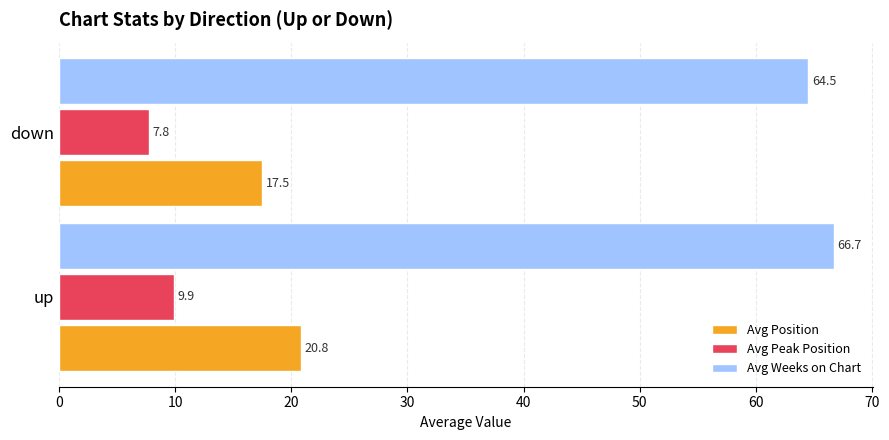

Rank the series by their average value, from highest to lowest.

Avg Weeks on Chart, Avg Position, Avg Peak Position